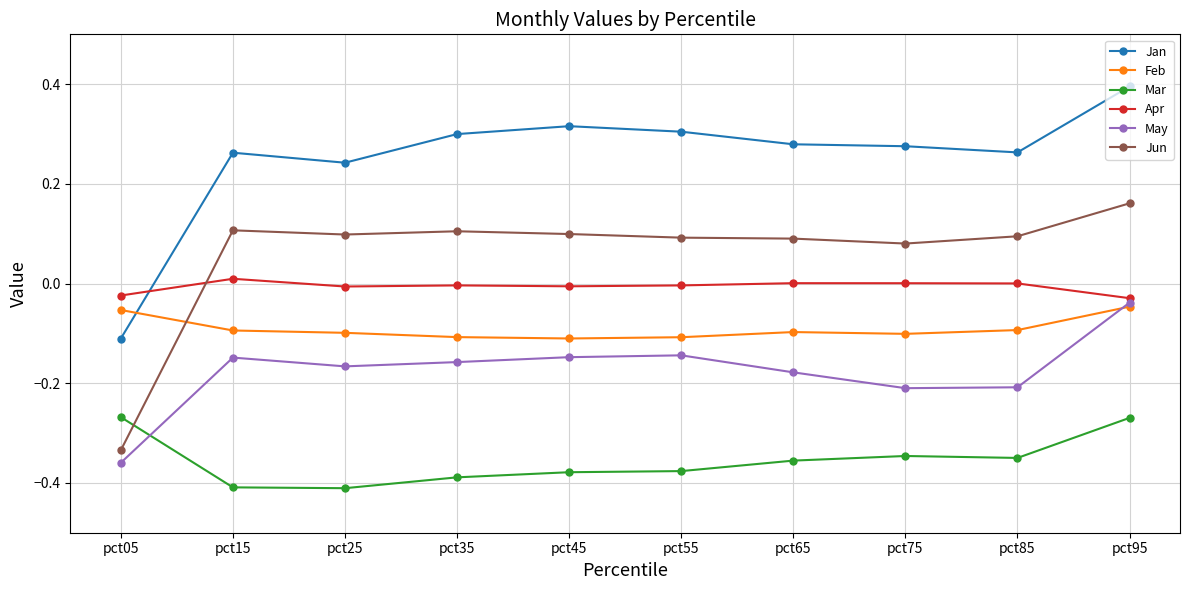

True or false: Apr and Jun intersect in this chart.

True